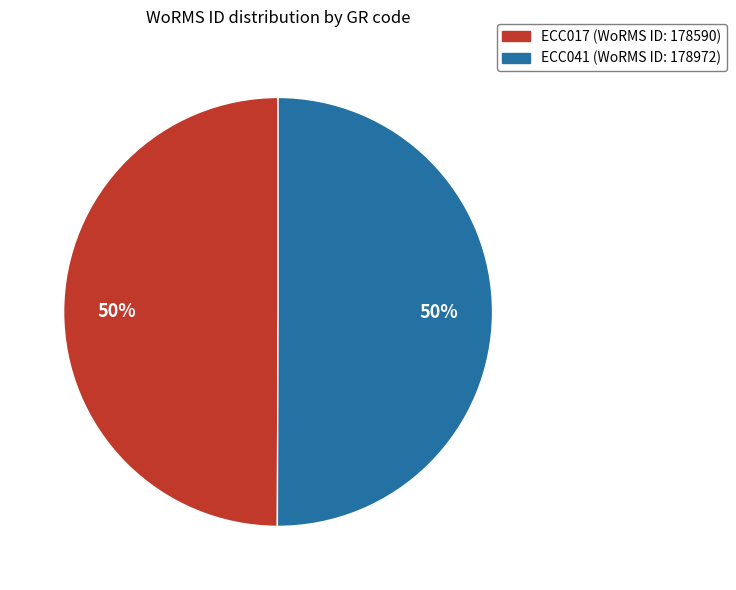

How many segments does this pie chart have?

2